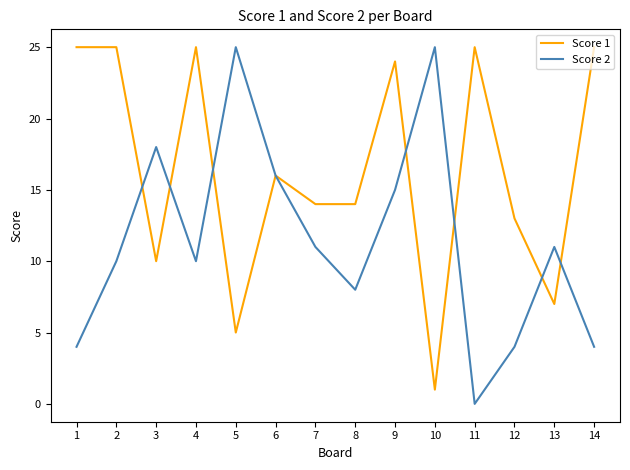

Read the Score 2 value at 2.

10